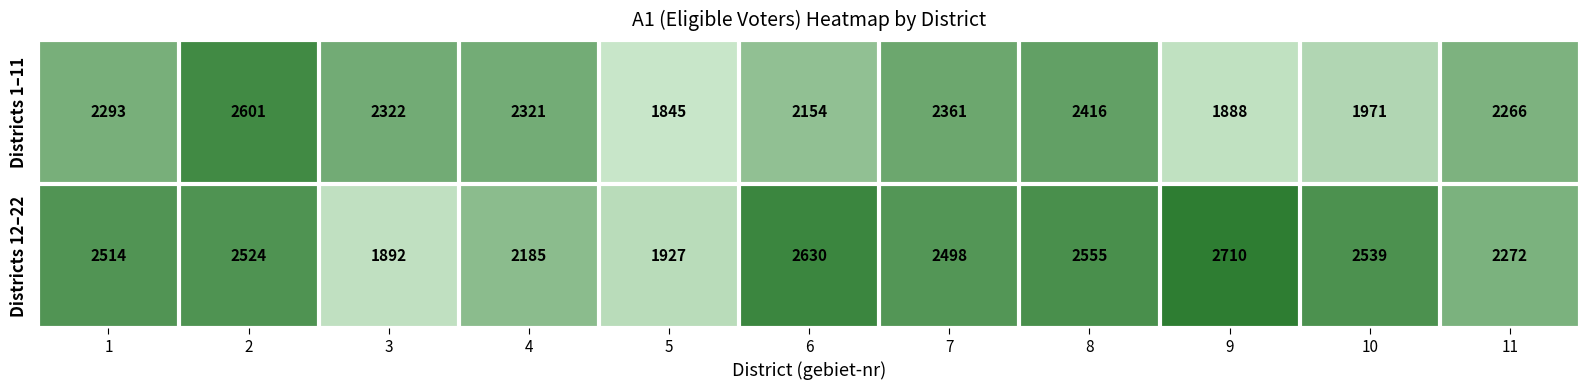

The value of Districts 1–11 at 6 is 2866. True or false?

False